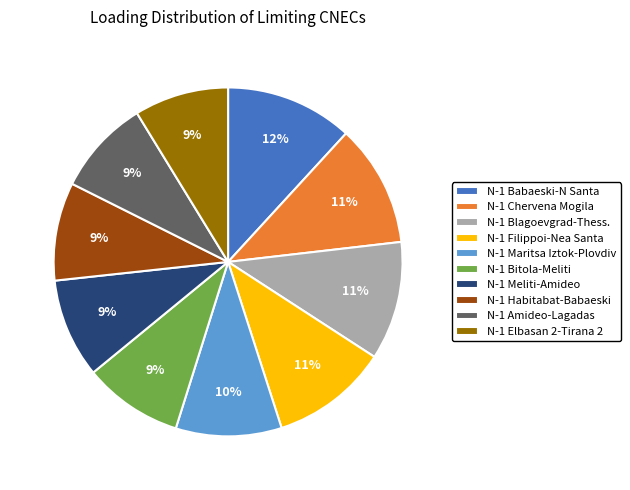

To the nearest percent, what percentage of the pie is N-1 Bitola-Meliti?

9%